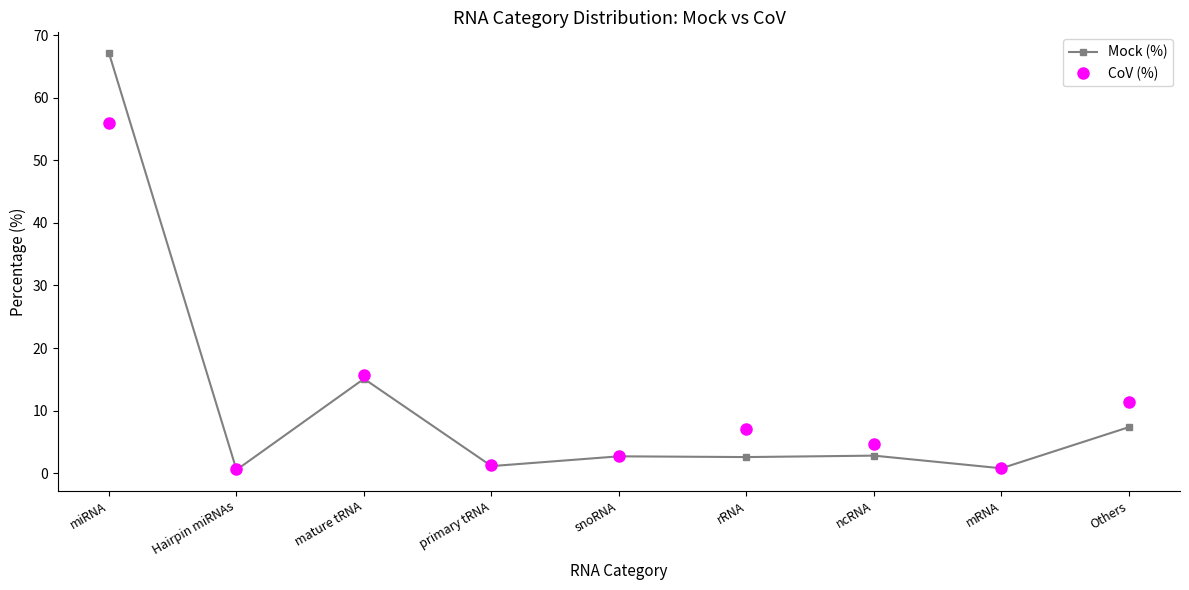

Does the chart have visible grid lines?

No